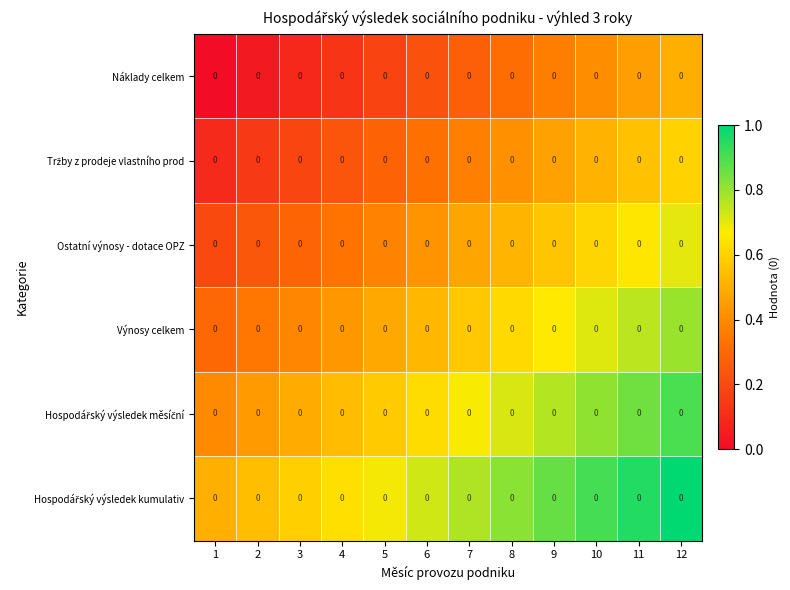

Rank the series by their maximum value, from highest to lowest.

Hospodářský výsledek kumulativ, Hospodářský výsledek měsíční, Výnosy celkem, Ostatní výnosy - dotace OPZ, Tržby z prodeje vlastního prod, Náklady celkem